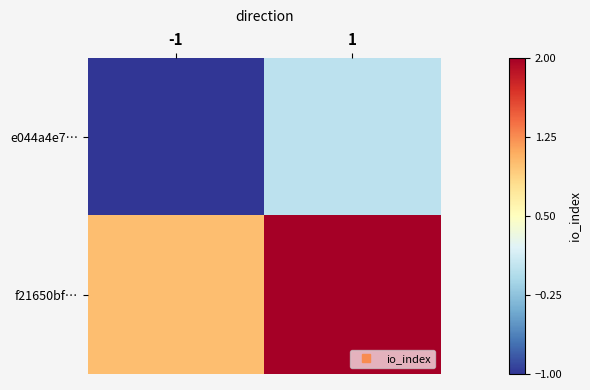

Reading left to right, transcribe all the data shown in this chart.

e044a4e7…: -1=-1	1=0
f21650bf…: -1=1	1=2